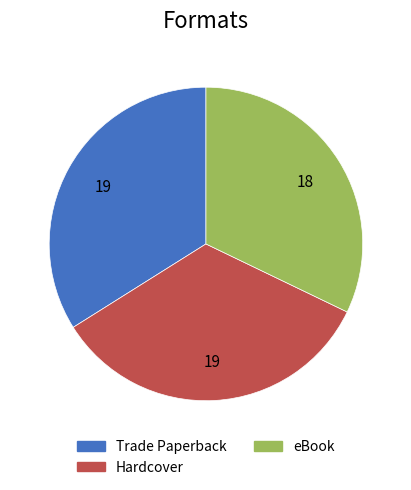

How many segments does this pie chart have?

3